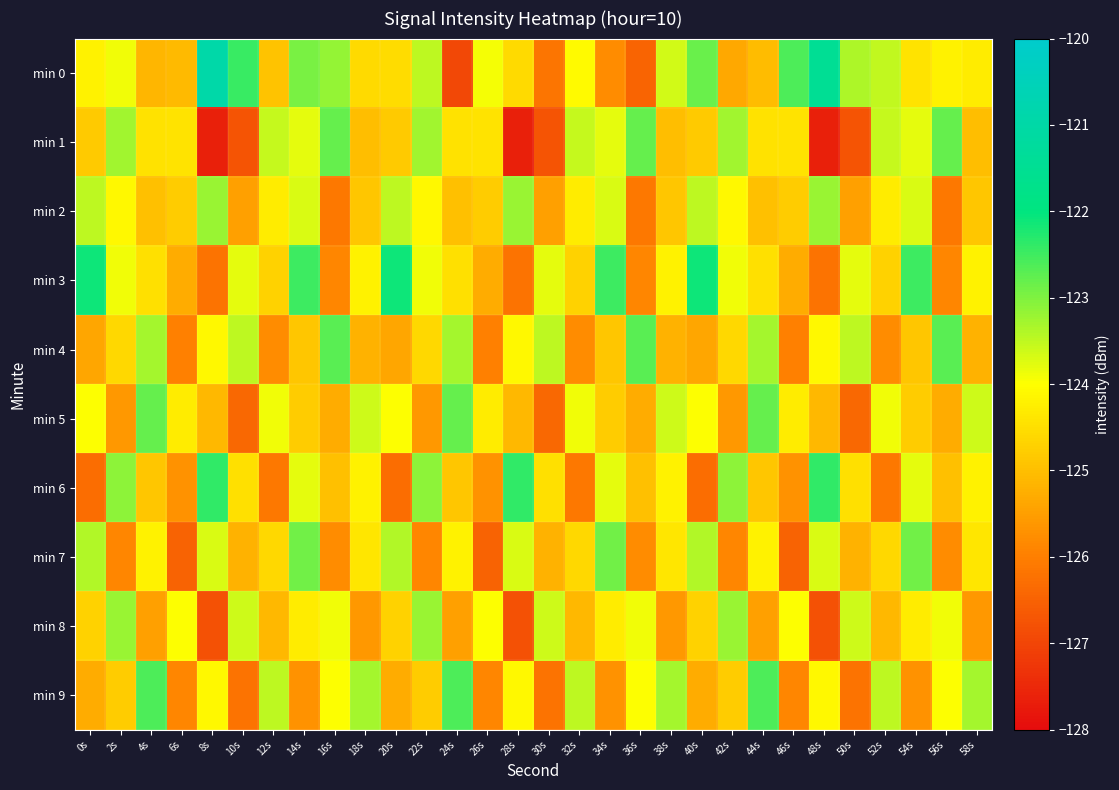

At which category is the sum across all series the highest?

14s